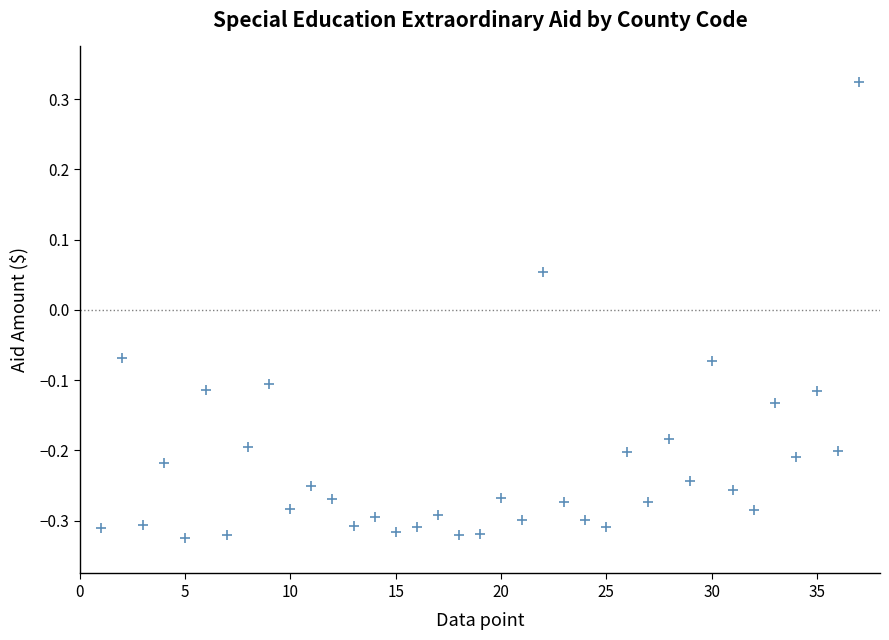

What is the range of X values (max minus min)?

36.0